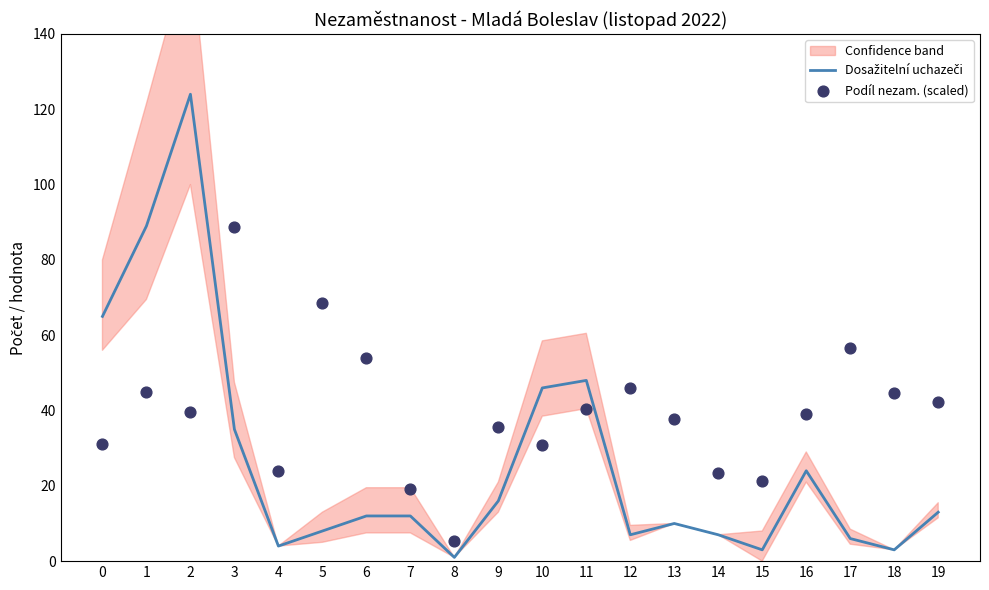

Which series has the largest Y range (max minus min)?

Dosažitelní uchazeči